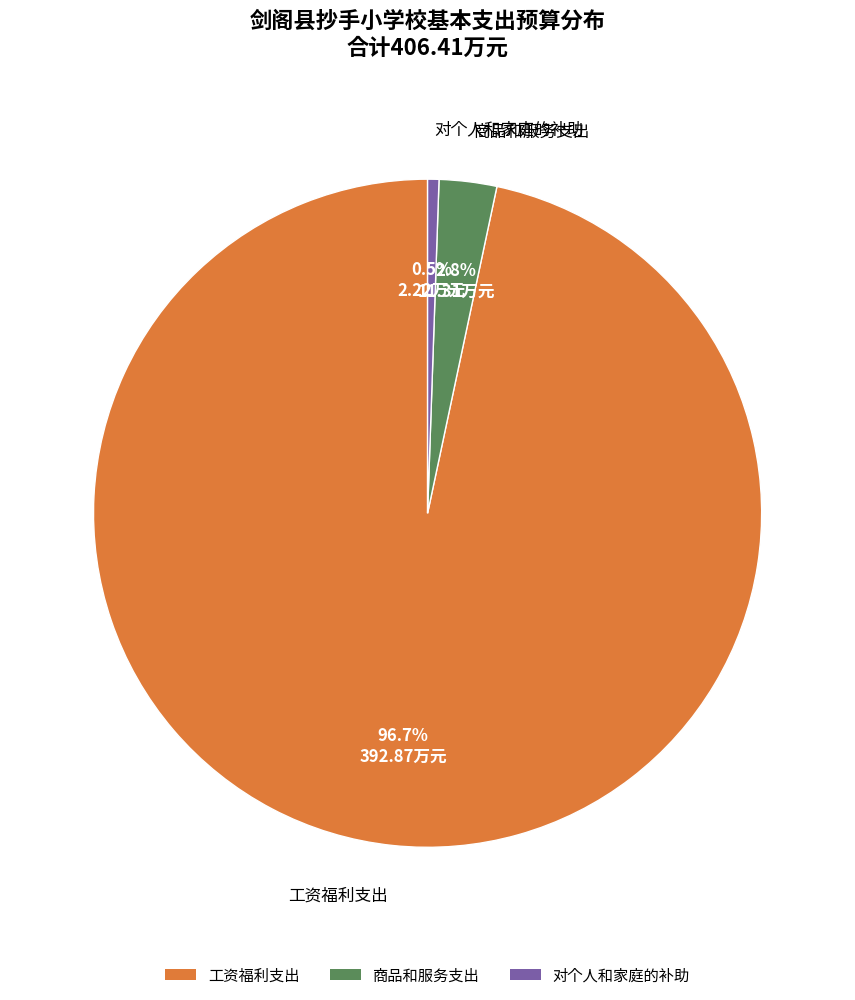

Rank the categories by value from highest to lowest.

工资福利支出, 商品和服务支出, 对个人和家庭的补助